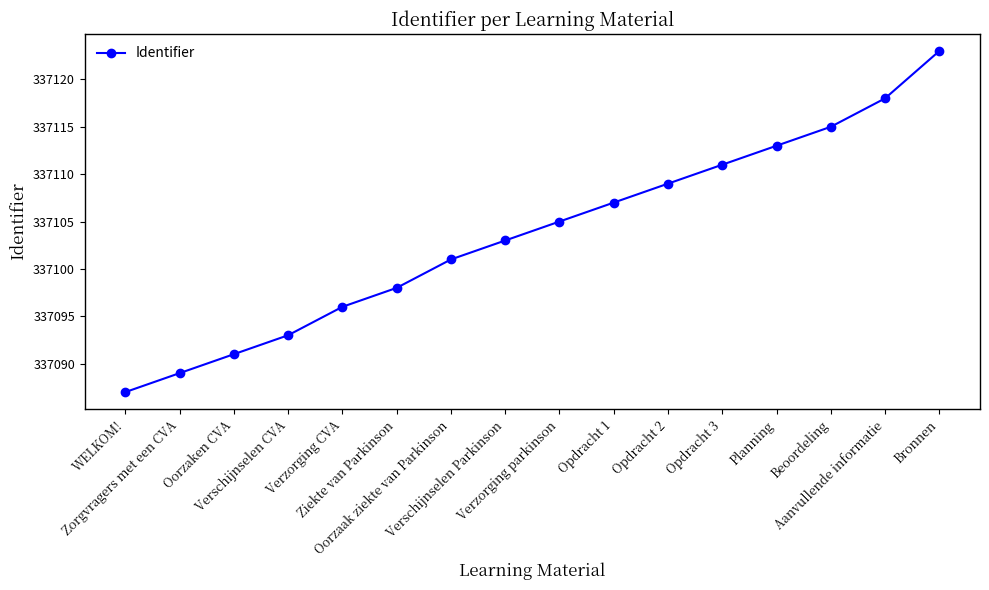

Where is the data nearest to the value 337105?

Verzorging parkinson